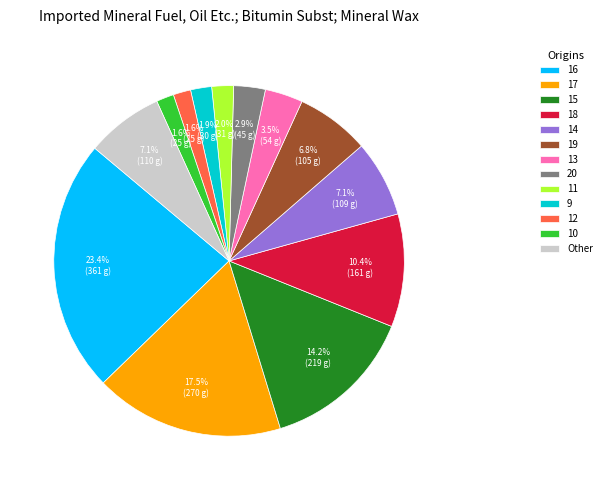

Is there a majority slice in this chart?

No